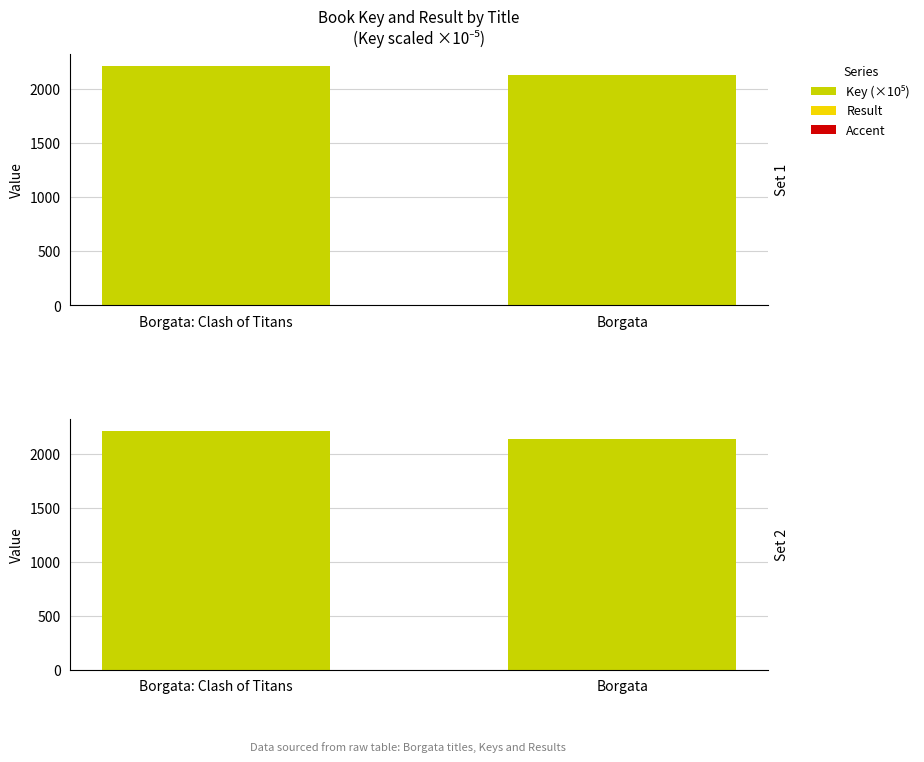

List the series in order of their peak value, lowest first.

Accent, Result, Key (×10⁵)